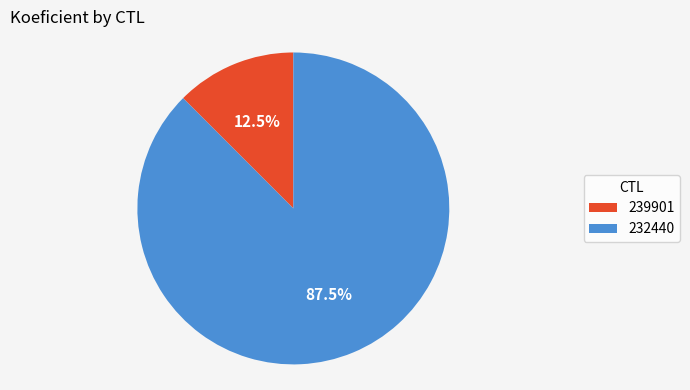

Does 239901 account for over 50% of the chart?

No